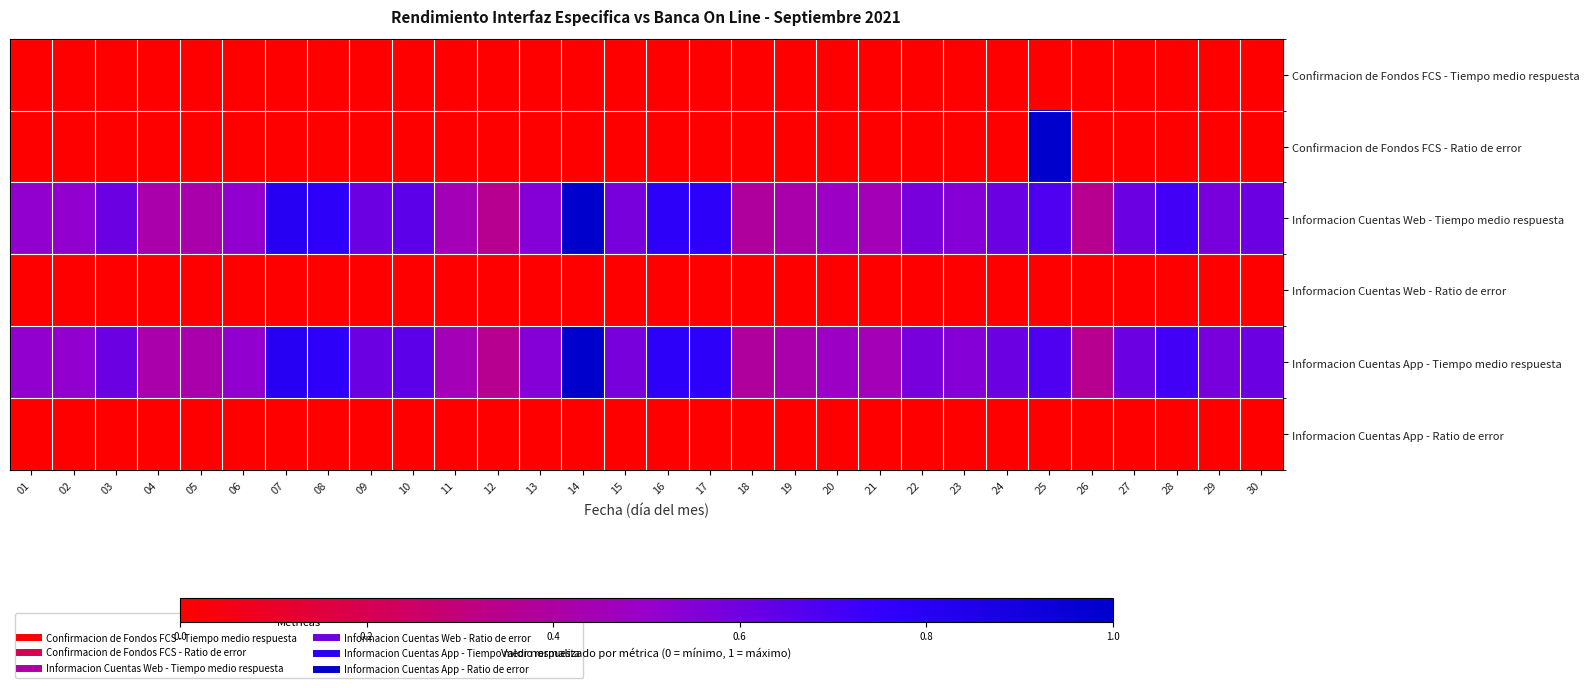

What is the maximum value shown in the chart?

1.0